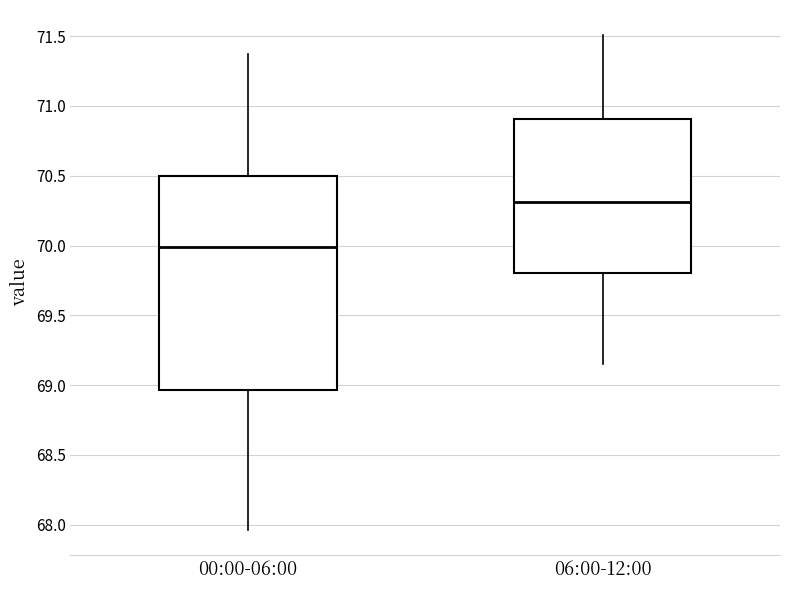

Reading left to right, read every box against the y-axis: the position of its median line, the range the box covers, and the ends of its whiskers. The values are not printed on the chart, so give them approximately, as read against the axis.

00:00-06:00: median 70.00, box 68.95 to 70.50, whiskers 67.95 to 71.35
06:00-12:00: median 70.30, box 69.80 to 70.90, whiskers 69.15 to 71.50